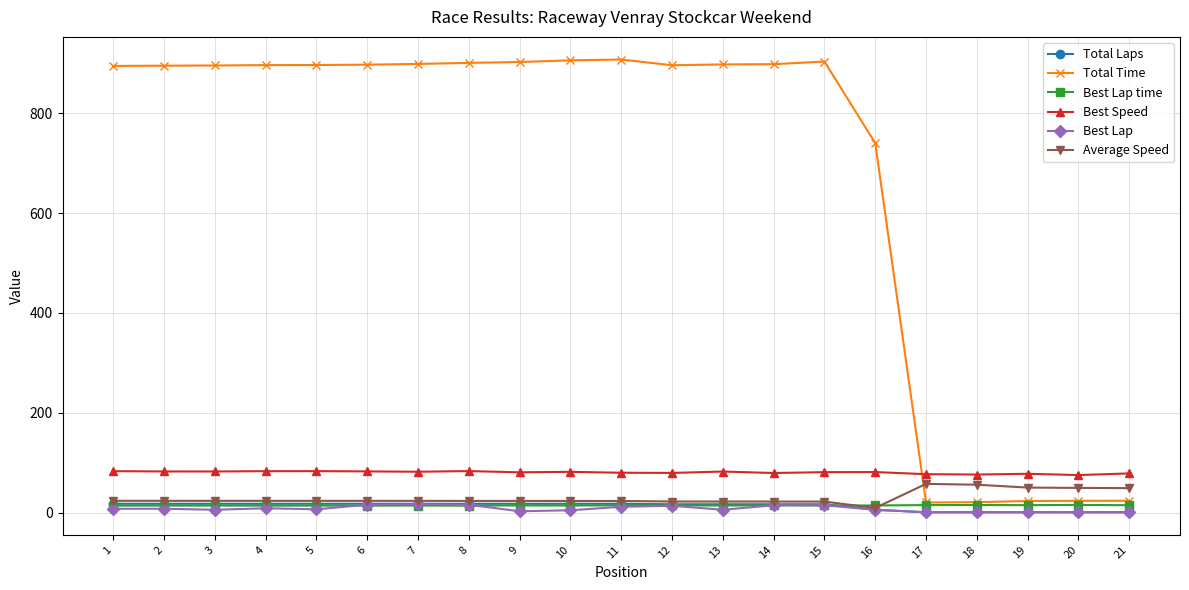

True or false: Best Lap and Best Speed intersect in this chart.

False